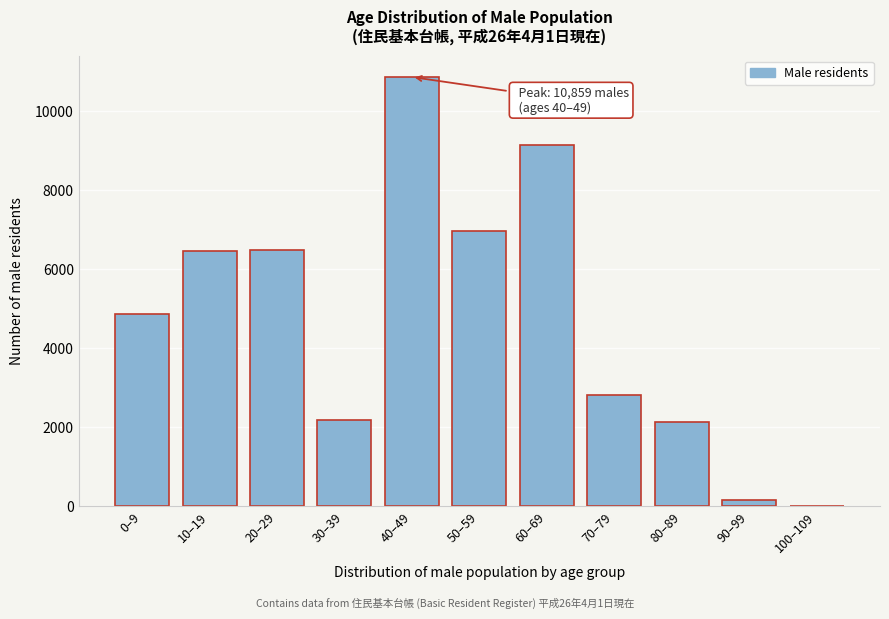

At which category does the chart reach its peak across all series?

40–49